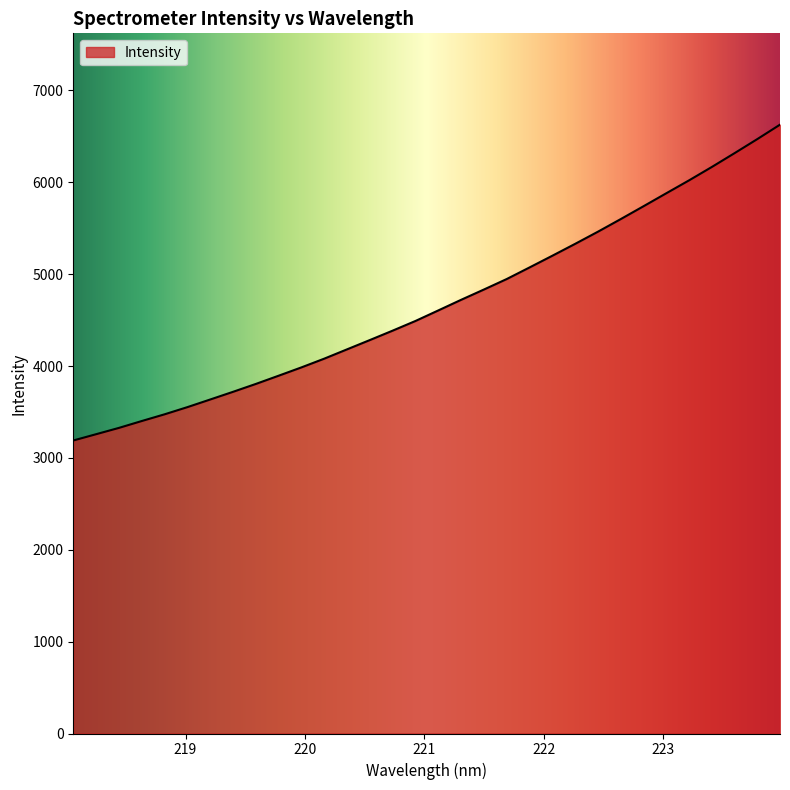

What is the minimum value shown in the chart?

3189.3